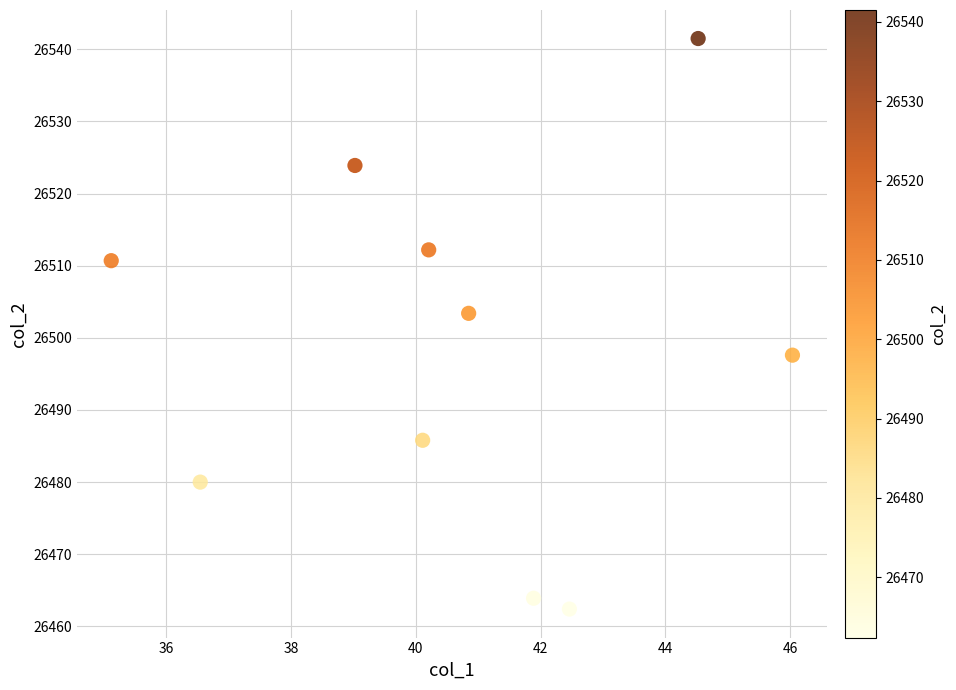

What Y value in the scatter plot is closest to 26501?

26503.4